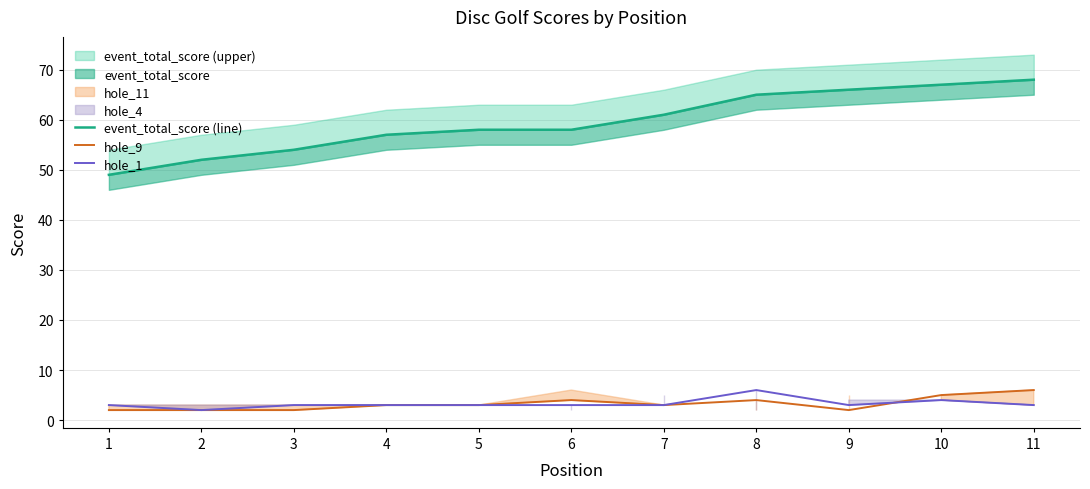

What is the difference between the maximum and minimum values in the hole_1 series?

4